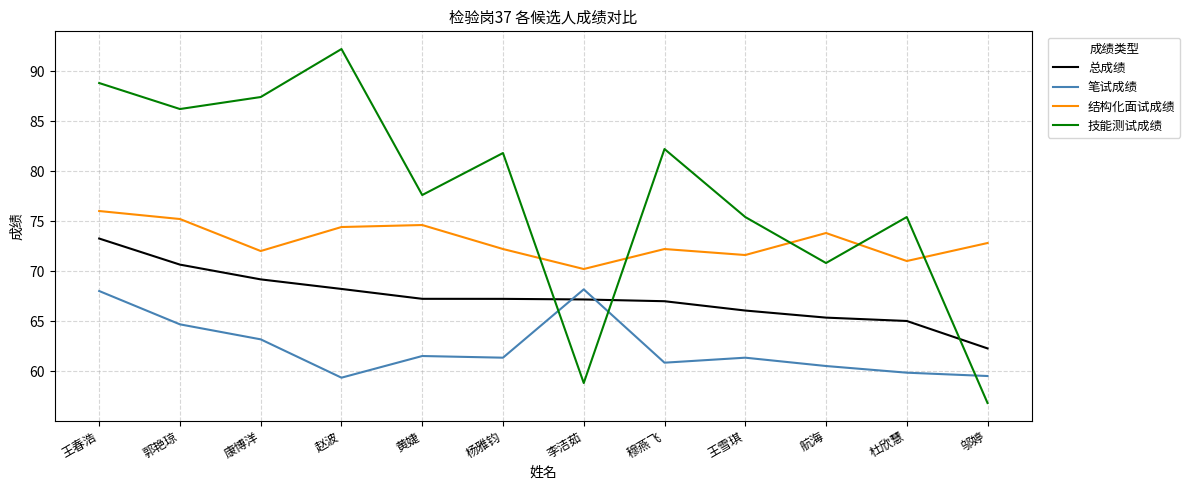

What are all the series names shown in the legend?

总成绩, 笔试成绩, 结构化面试成绩, 技能测试成绩